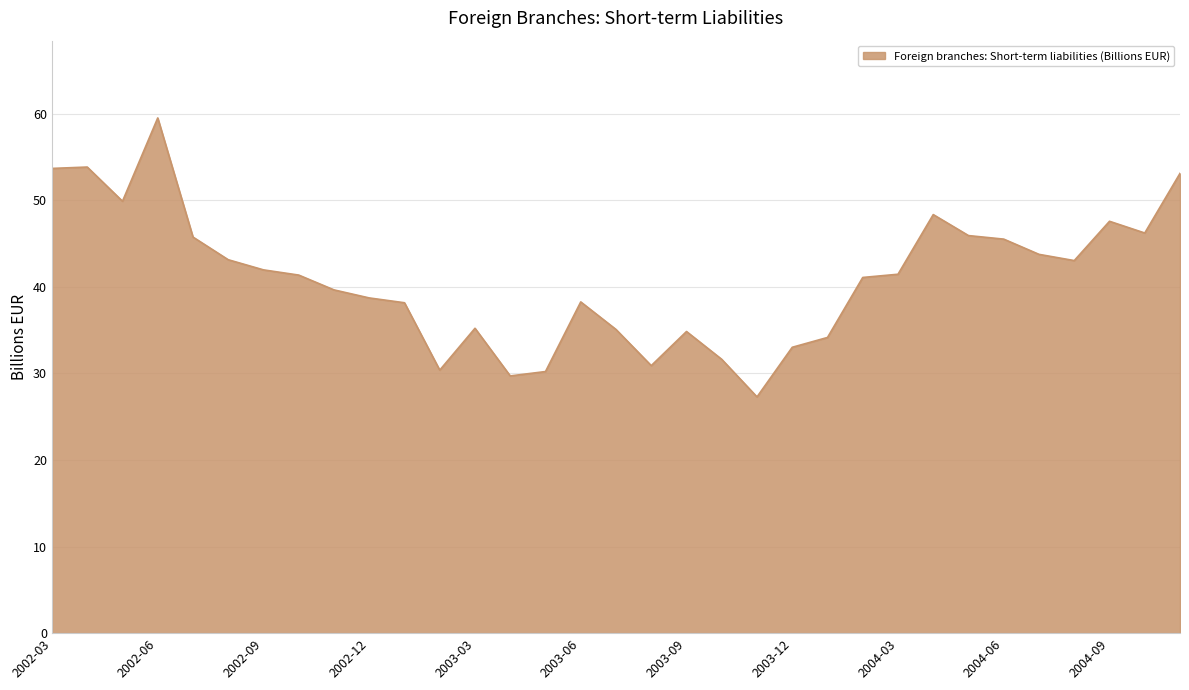

How many series are shown in this chart?

1